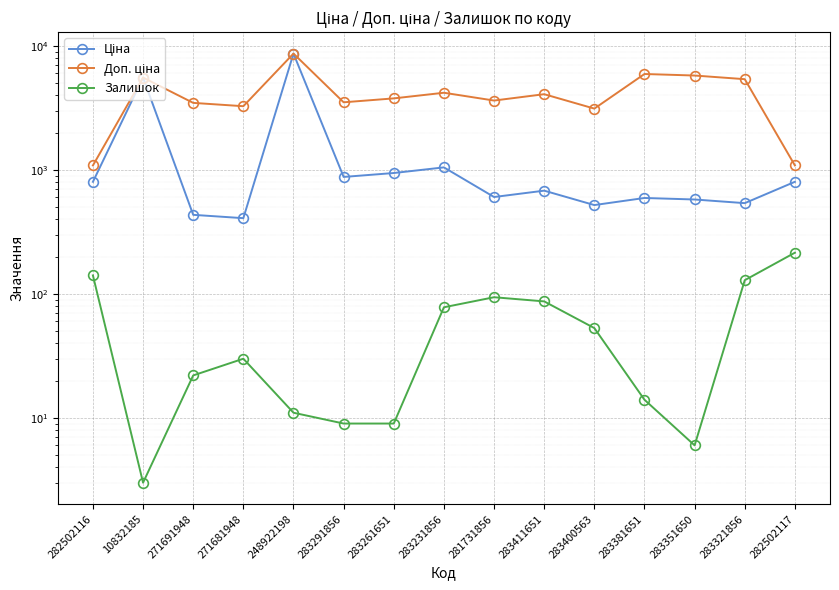

Which series has the largest total across all categories?

Доп. ціна